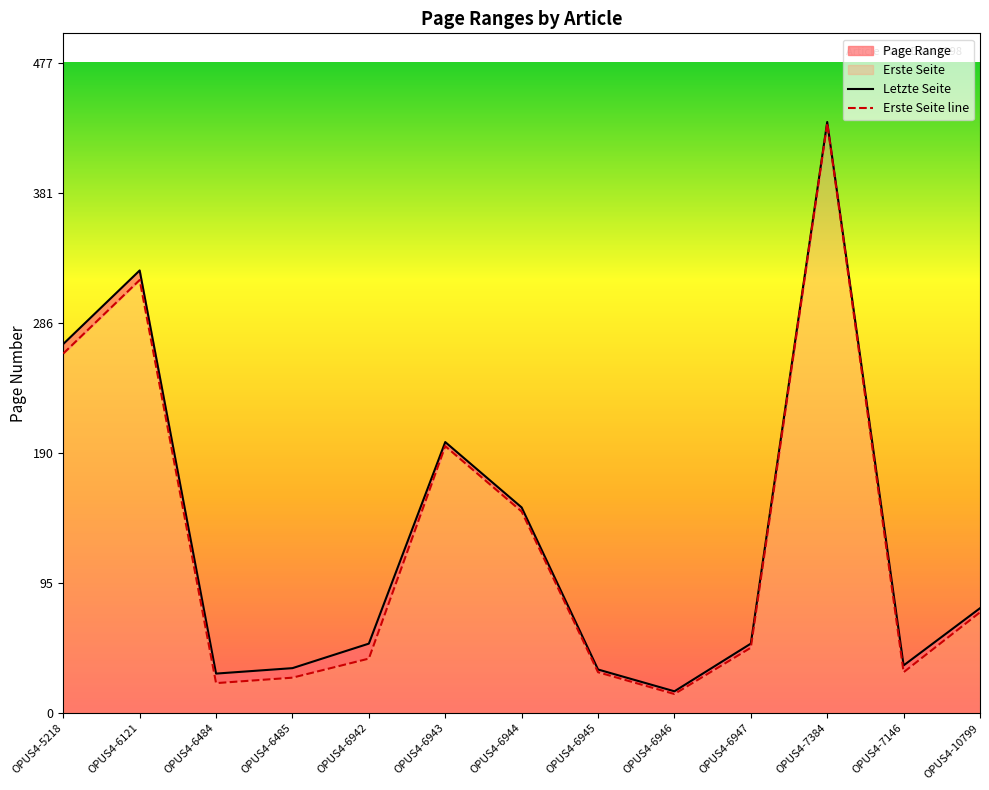

What is the label of the 11th point from the right?

OPUS4-6484